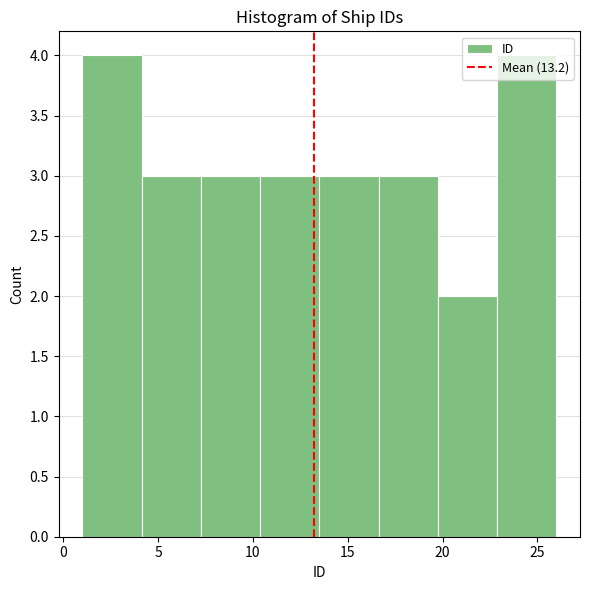

Reading left to right, list every bar in this chart as the range it spans on the x-axis followed by its height. Neither the bar edges nor the heights are printed on the chart, so give them approximately, as read against the axes.

1.0 to 4.0: 4
4.0 to 7.5: 3
7.5 to 10.5: 3
10.5 to 13.5: 3
13.5 to 16.5: 3
16.5 to 20.0: 3
20.0 to 23.0: 2
23.0 to 26.0: 4